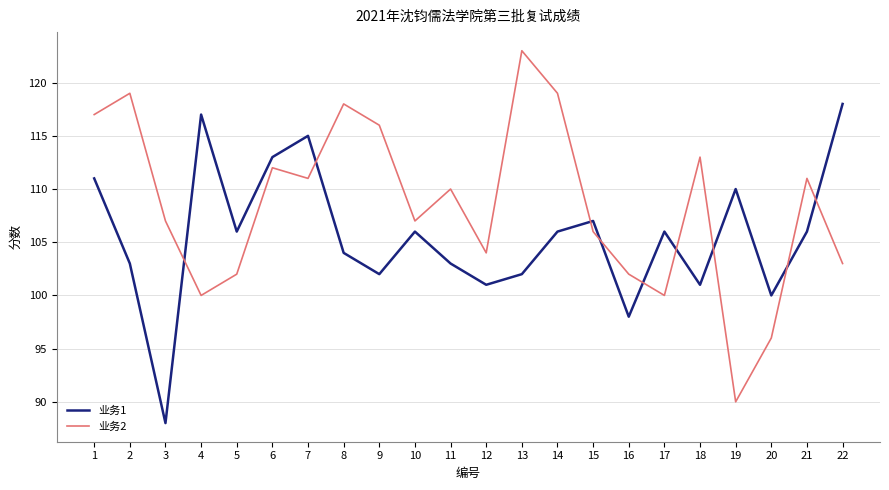

The value of 业务1 at 3 is 88. True or false?

True